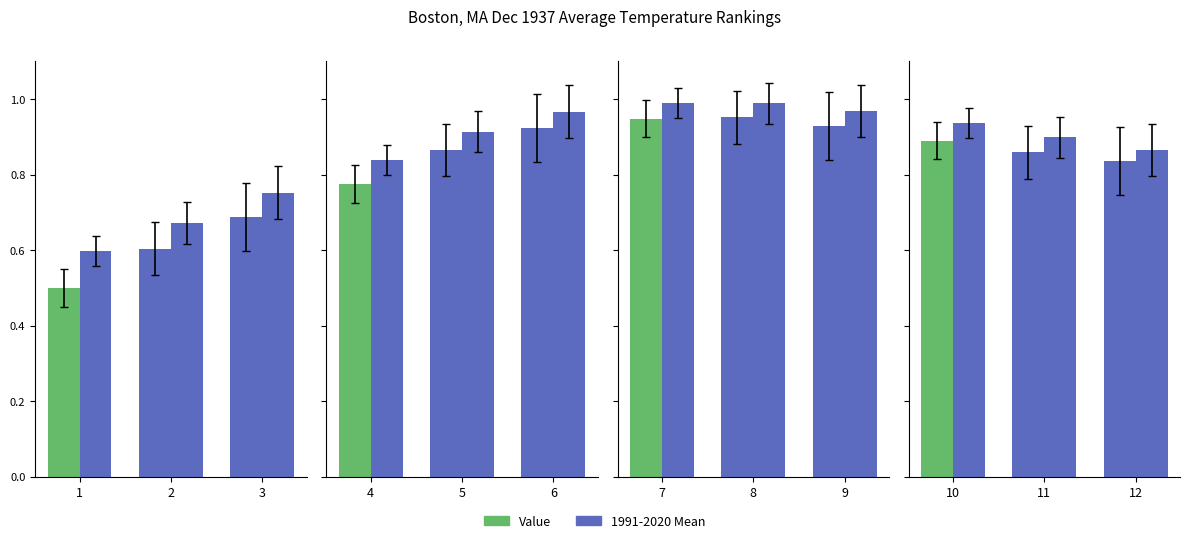

How many bars are there in each group?

2